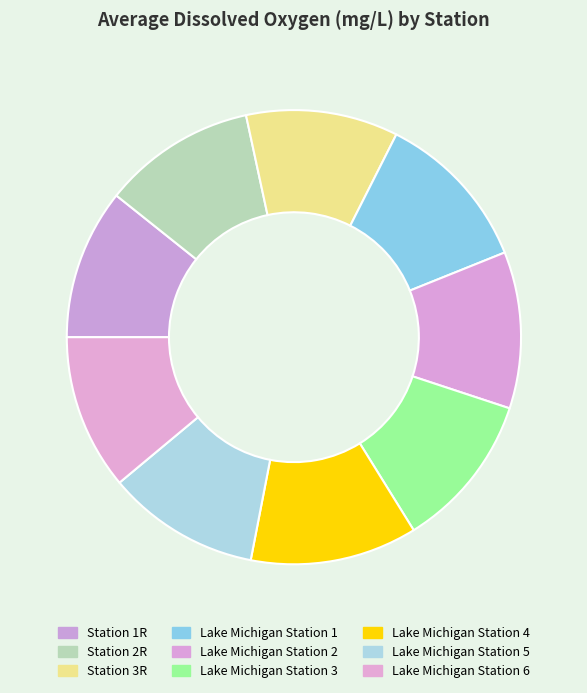

To the nearest percent, what is the average slice percentage?

11%